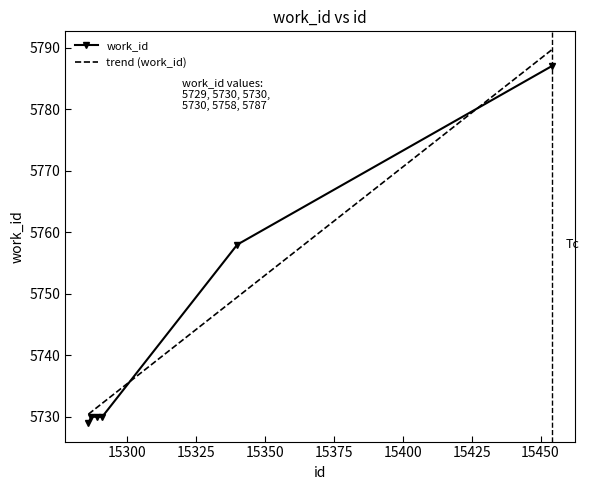

What is the average value of the trend (work_id) series?

5744.0